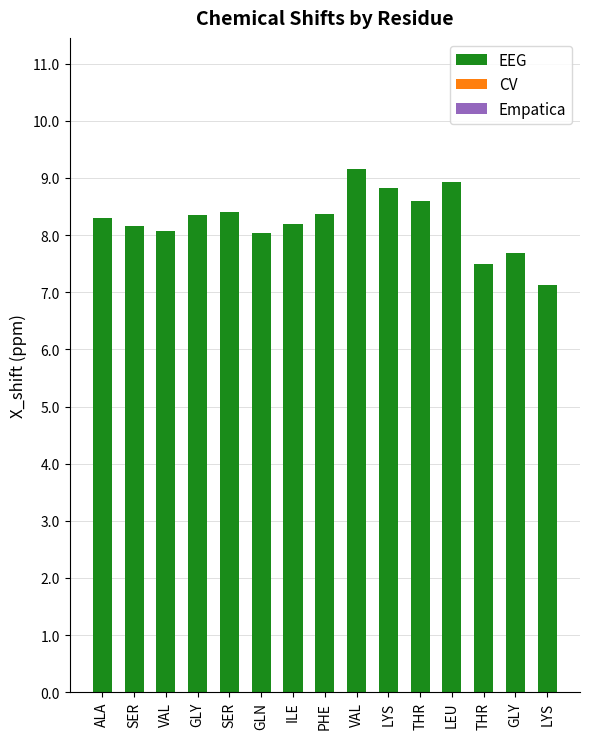

Which has a higher value, LYS or SER?

SER